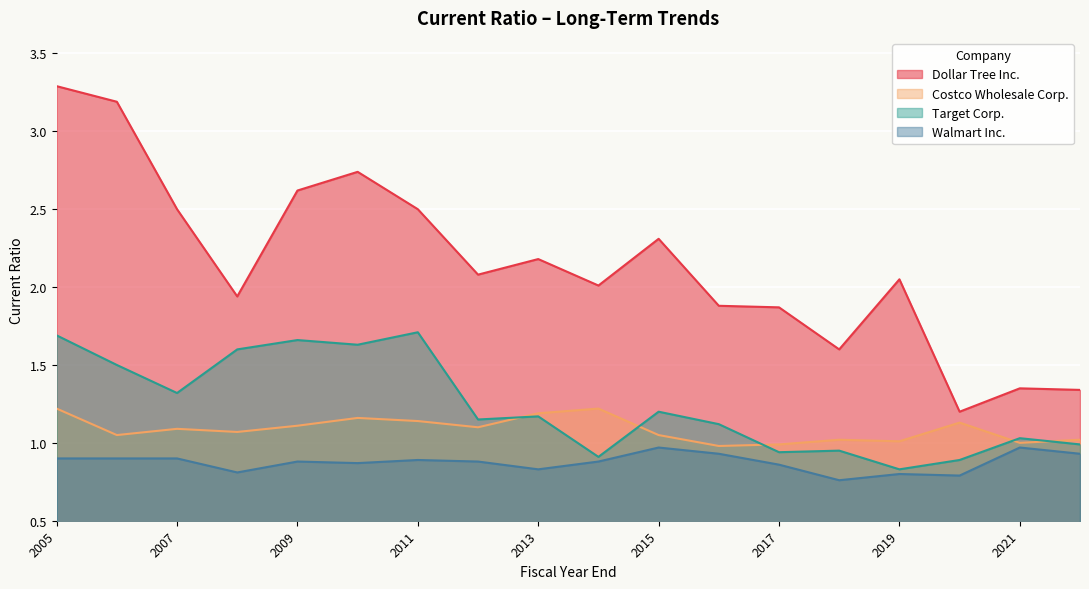

The Walmart Inc. series shows 1.3 at 2007. True or false?

False